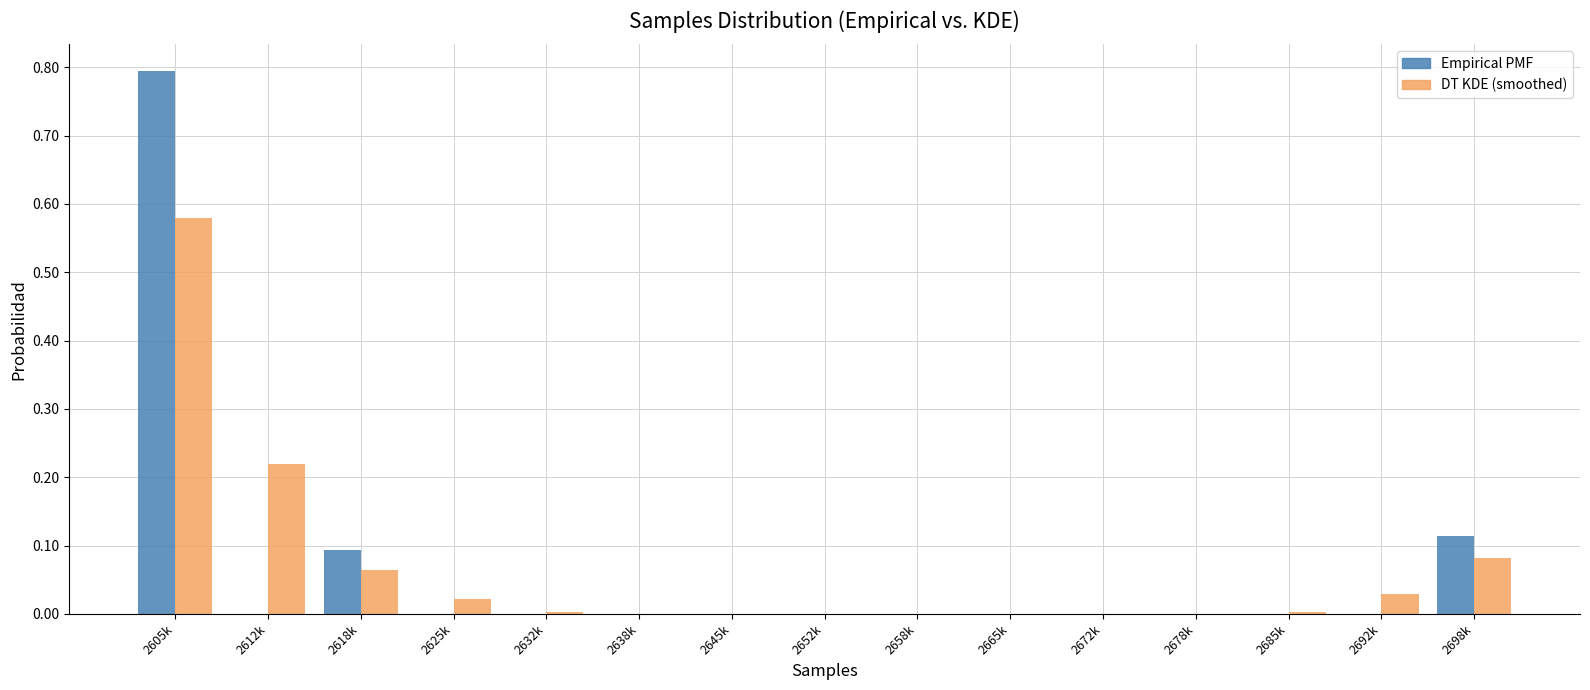

What is the sum of all DT KDE (smoothed) values?

1.0